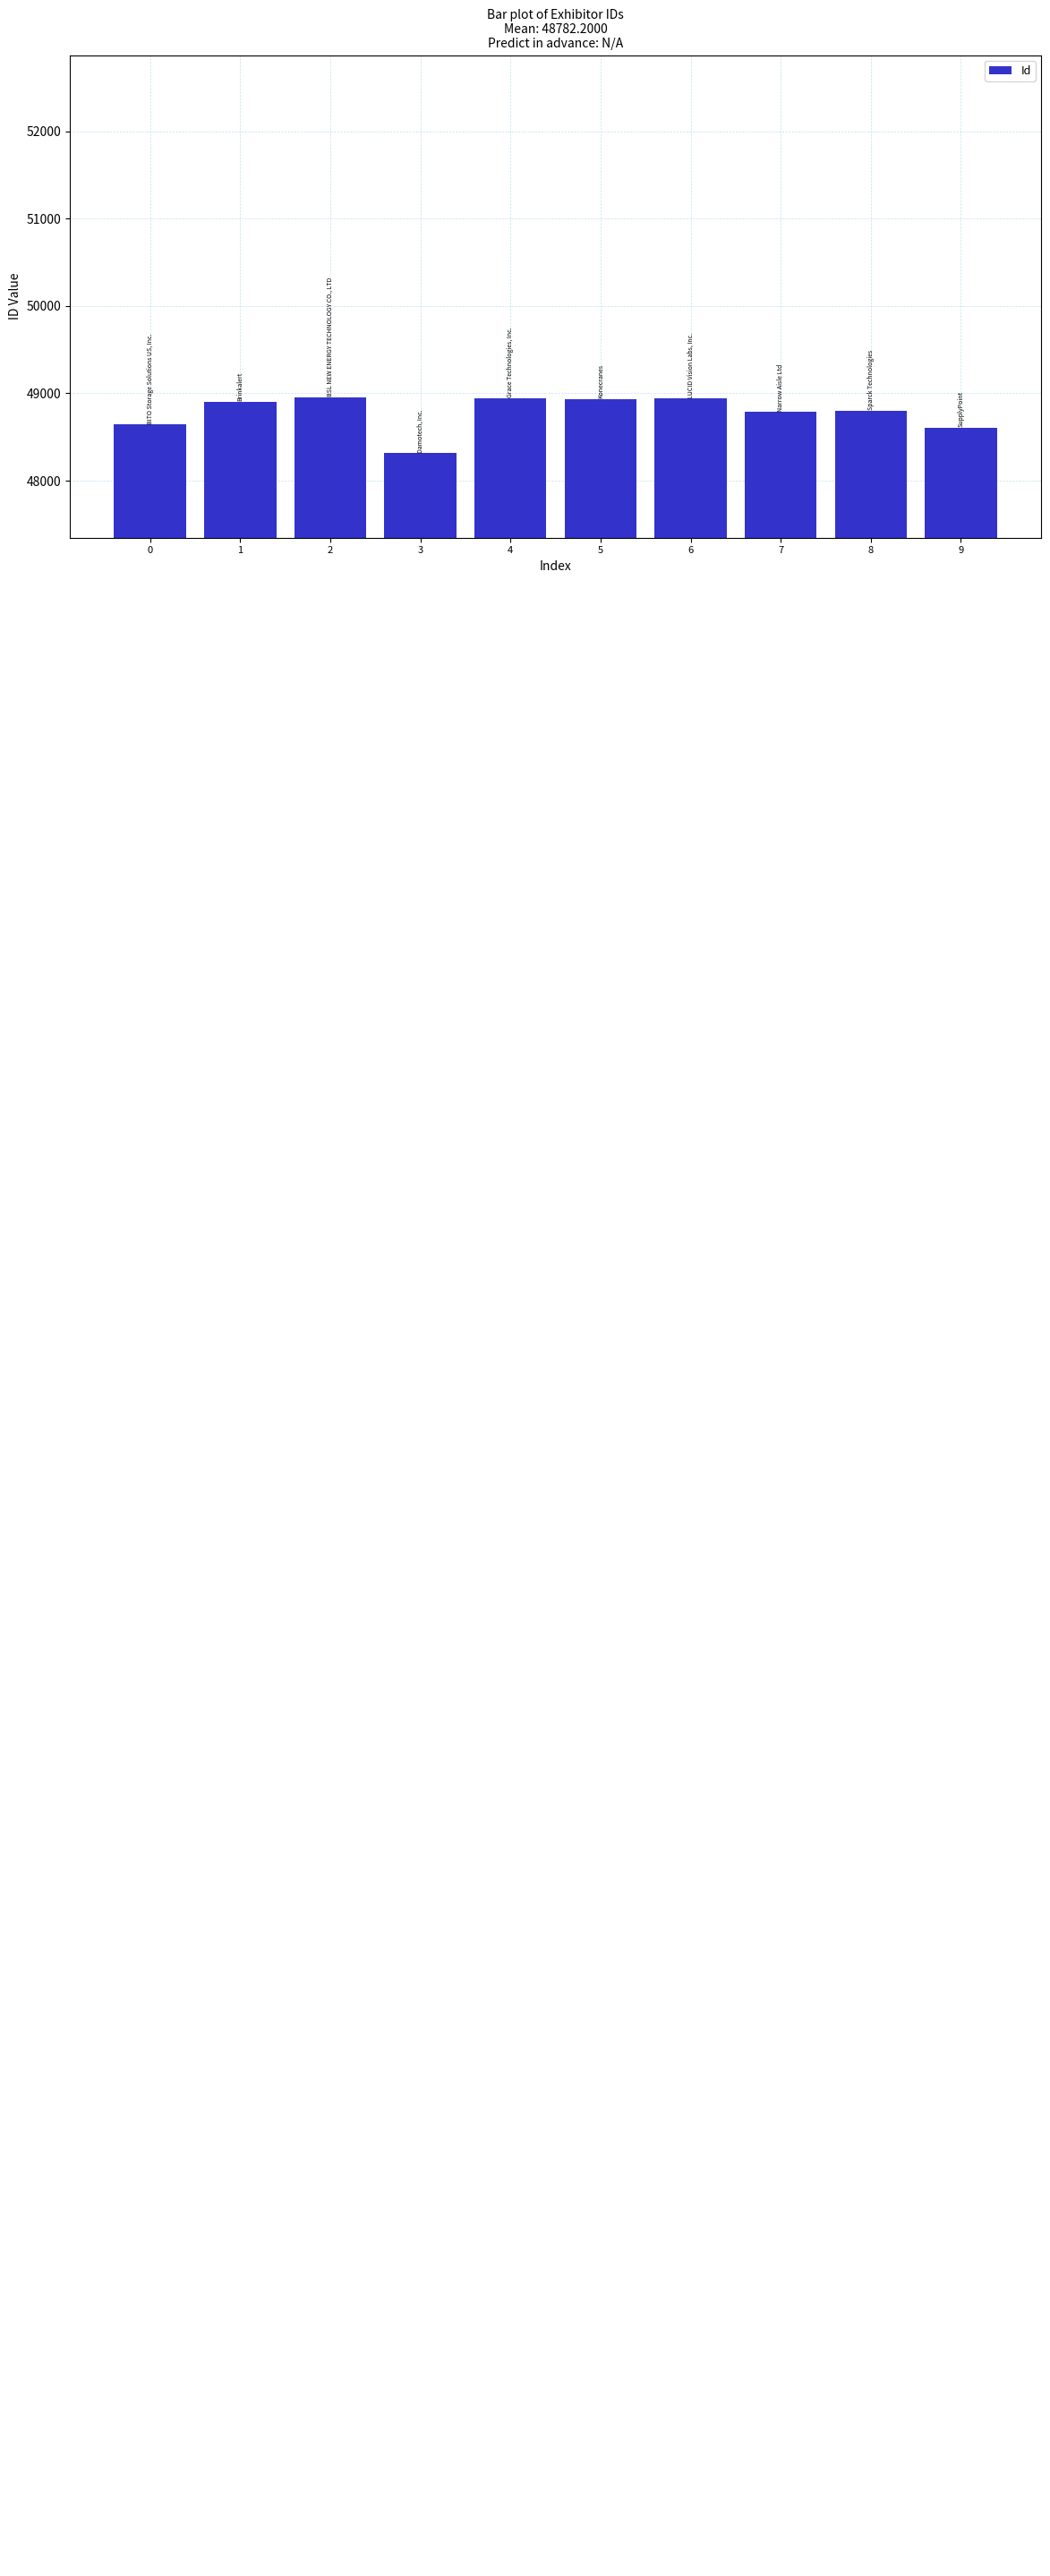

How many values are below 48904?

5